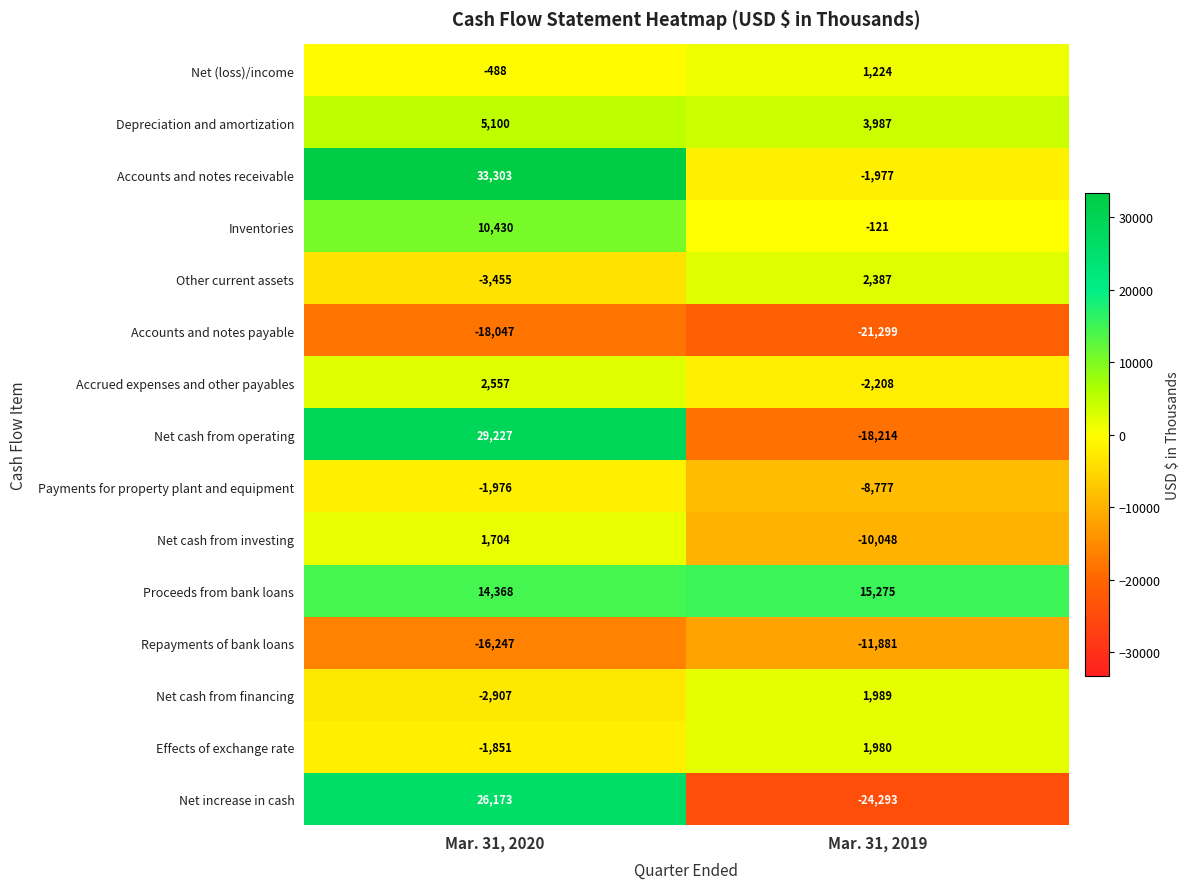

What is the average value of the Depreciation and amortization series?

4544